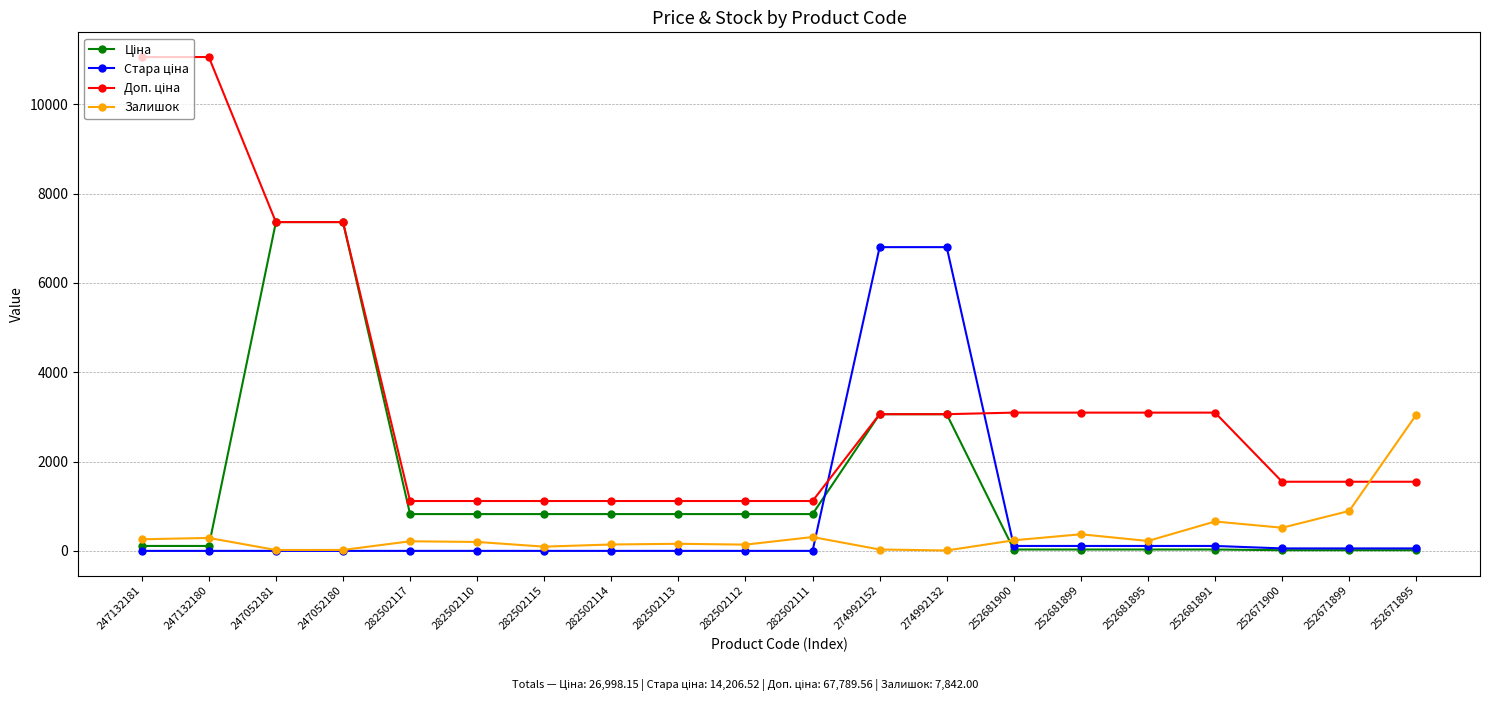

What is the label of the 2nd point from the right?

252671899